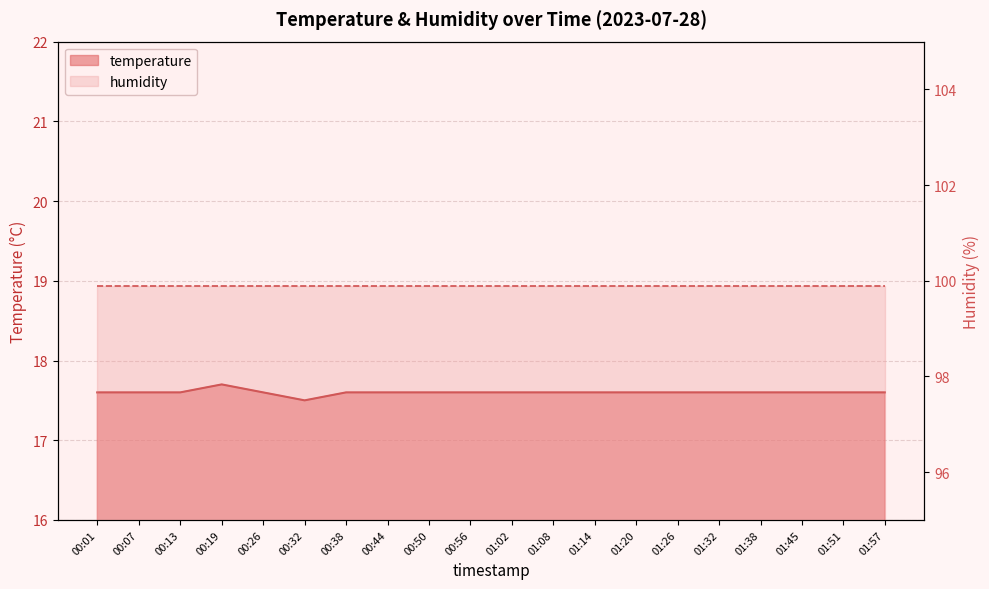

How many interior local valleys (lower than both neighbors) does the data have?

1